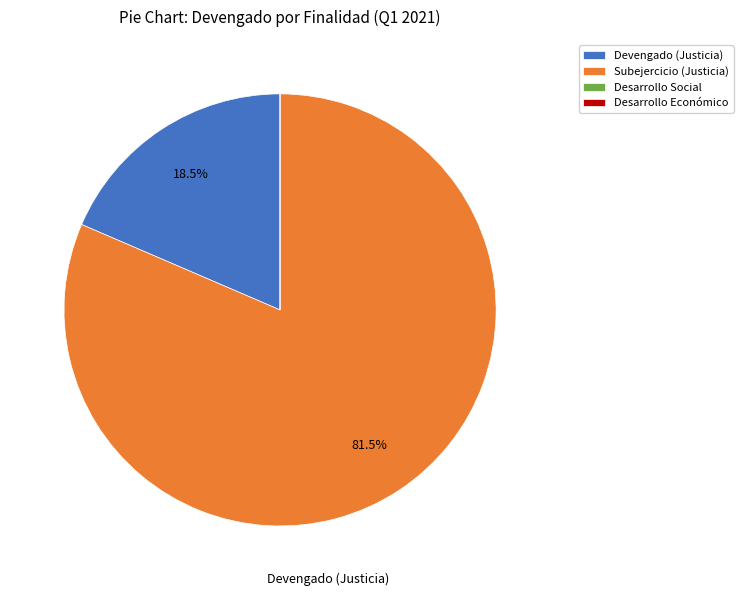

How much of the chart is everything except Subejercicio (Justicia)?

18.5%